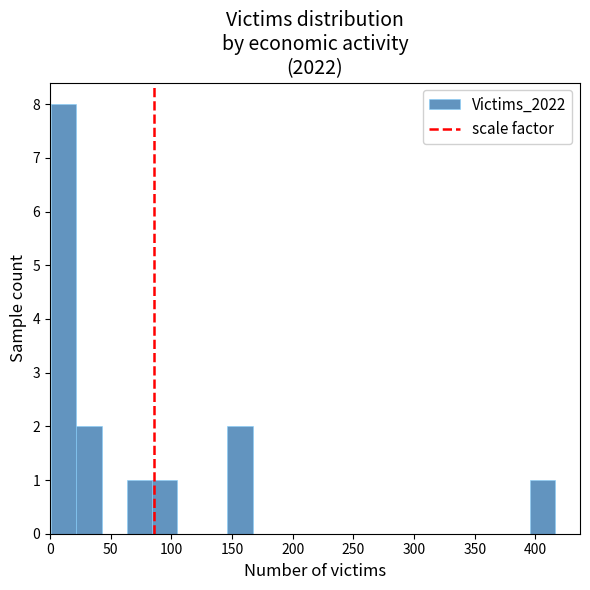

Over which range of the x-axis is the bar tallest?

0 to 20